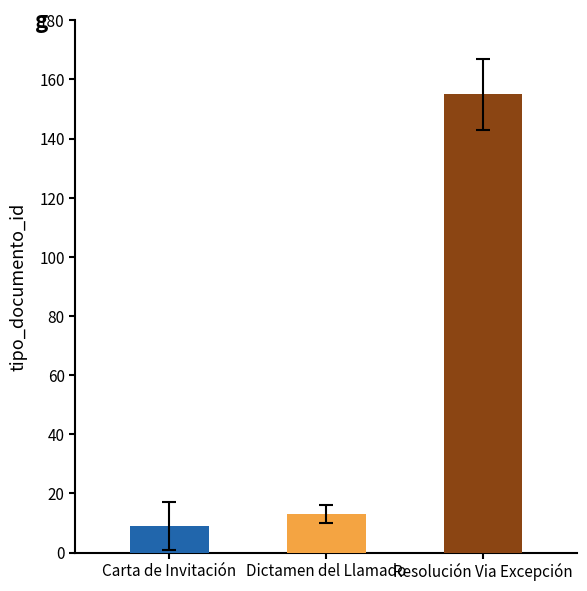

Count the number of values greater than 13.

1